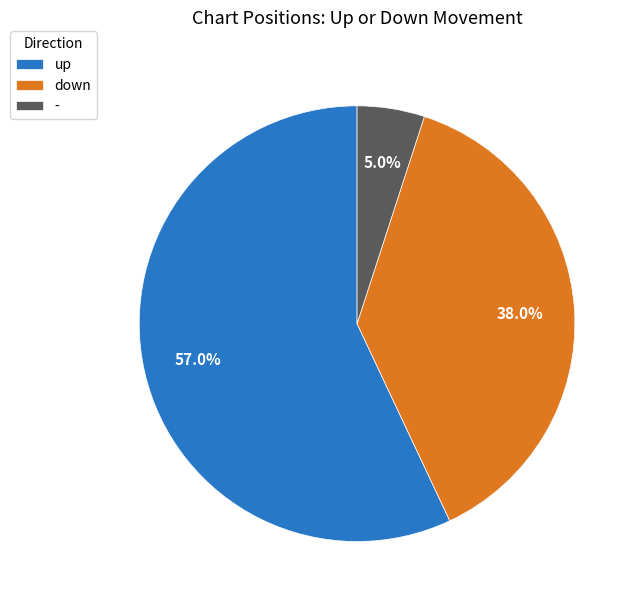

Which slice is the largest?

up